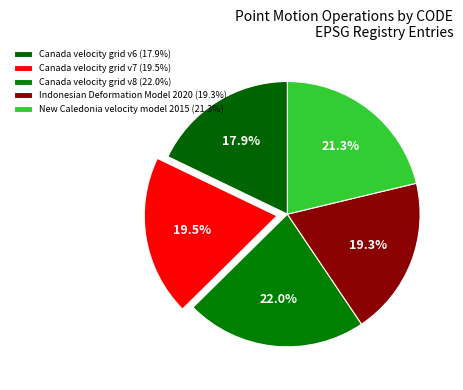

Count the number of slices in the pie.

5